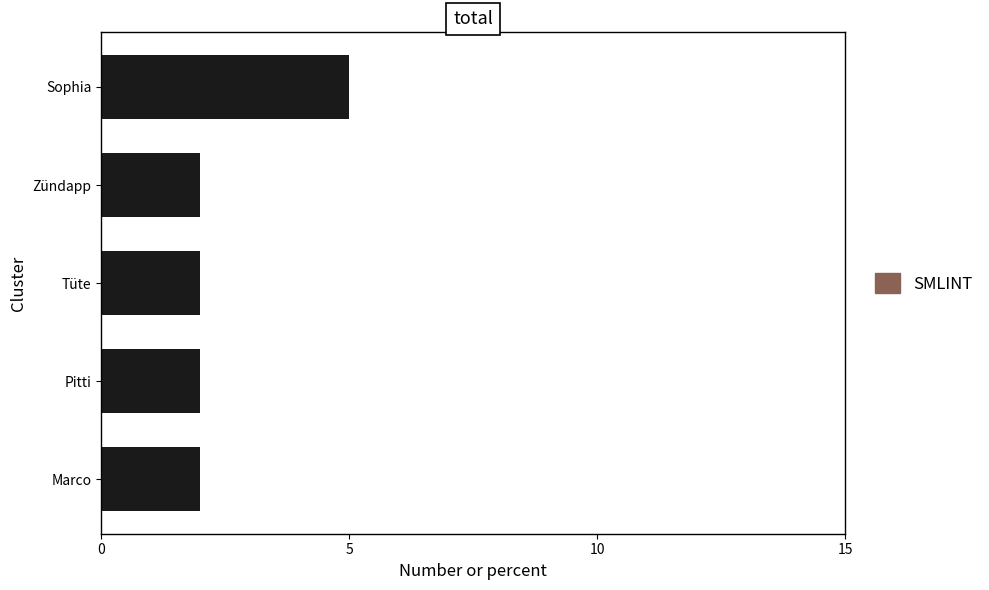

Which category has the highest value across all series?

Sophia